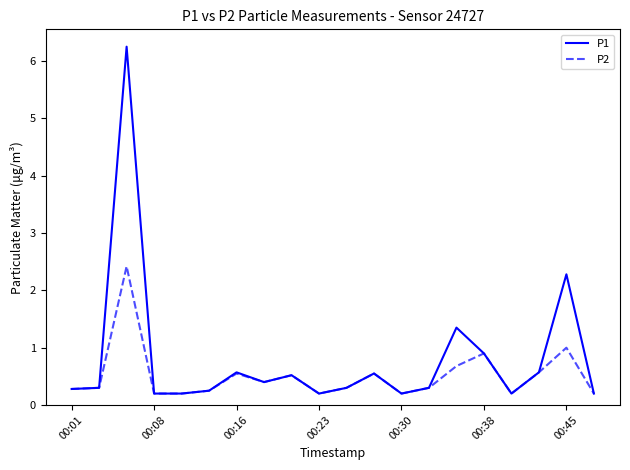

Which series has the largest total across all categories?

P1